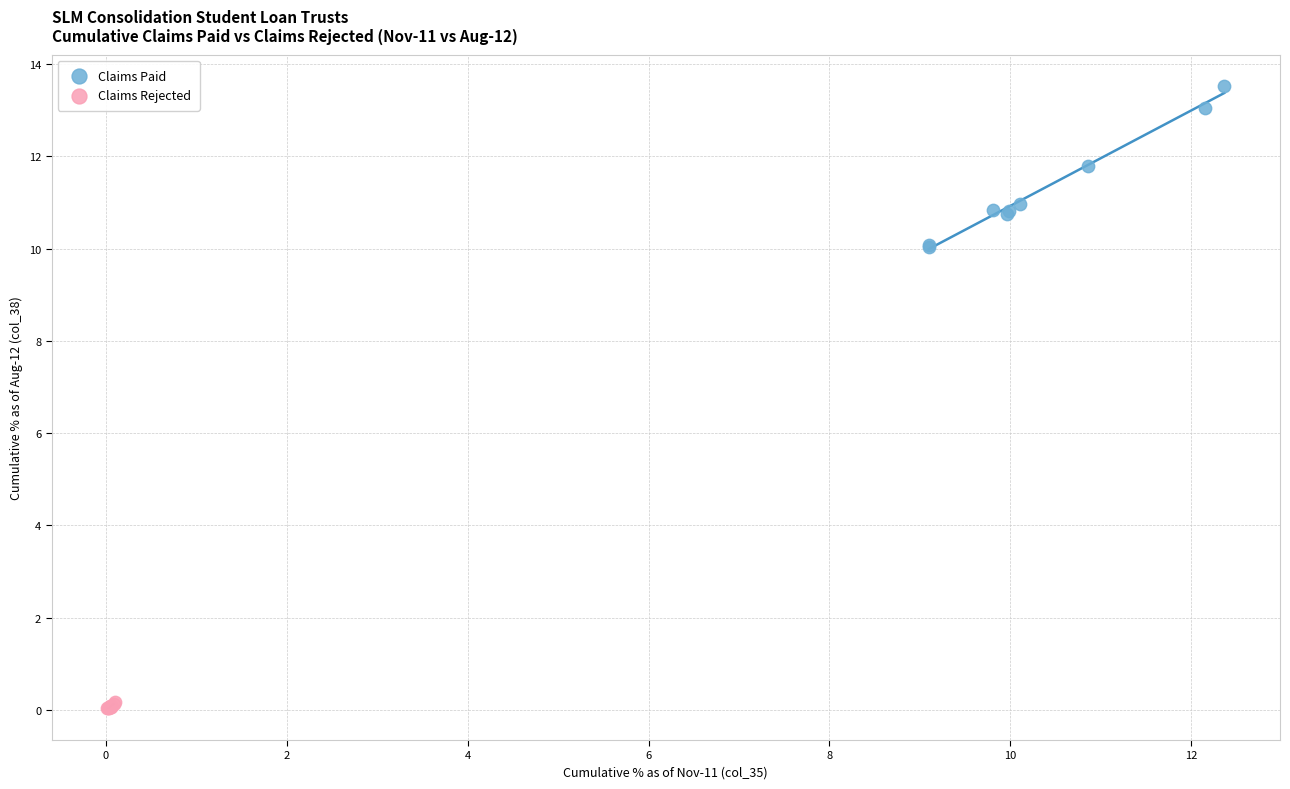

Which series contains the lowest Y value?

Claims Rejected